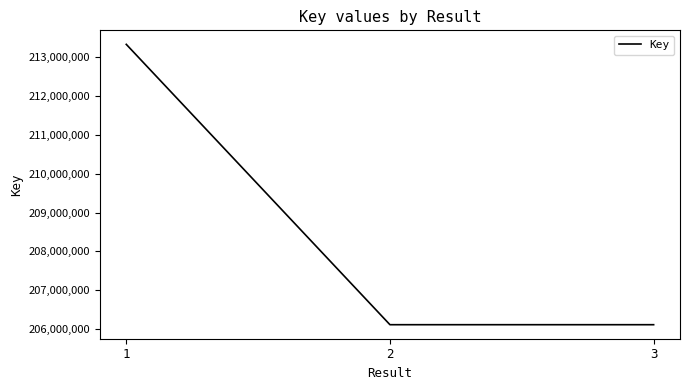

What is the smallest value displayed?

206112711